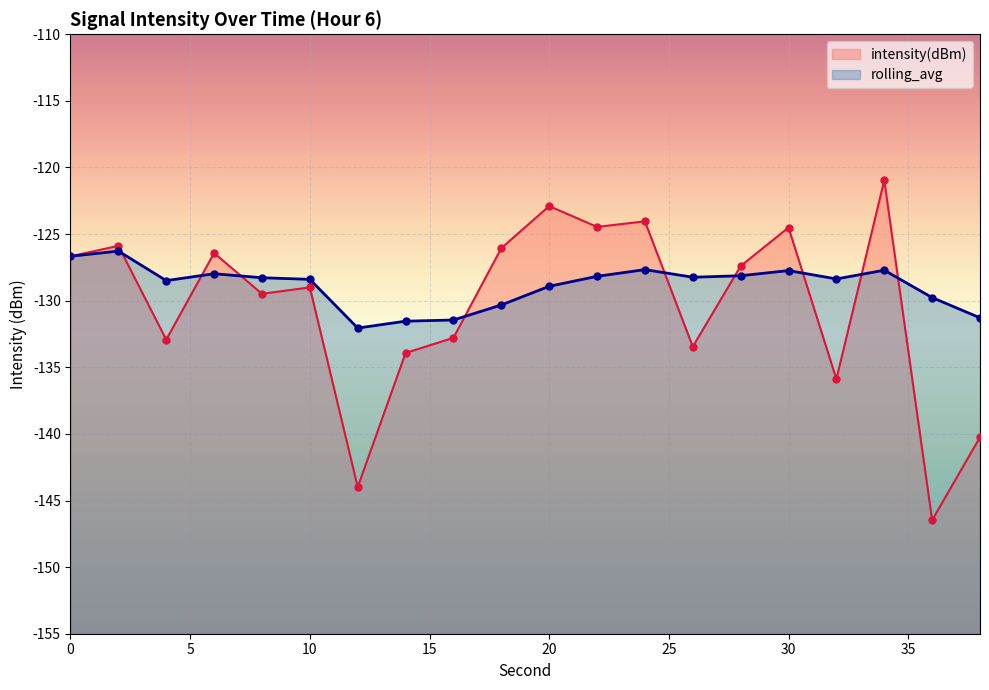

Which series has the largest total across all categories?

rolling_avg